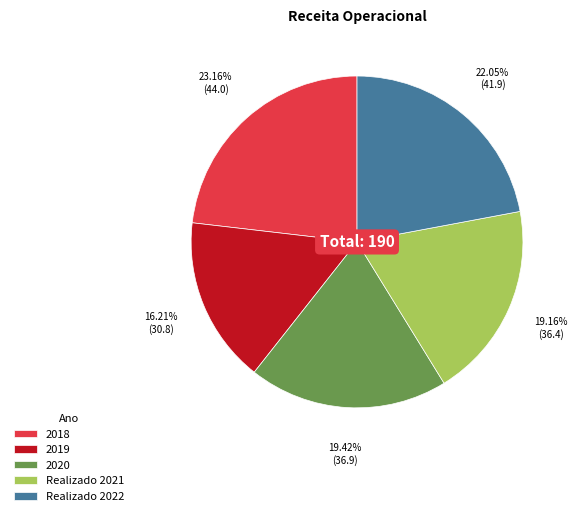

Is 2018 the majority of the pie?

No